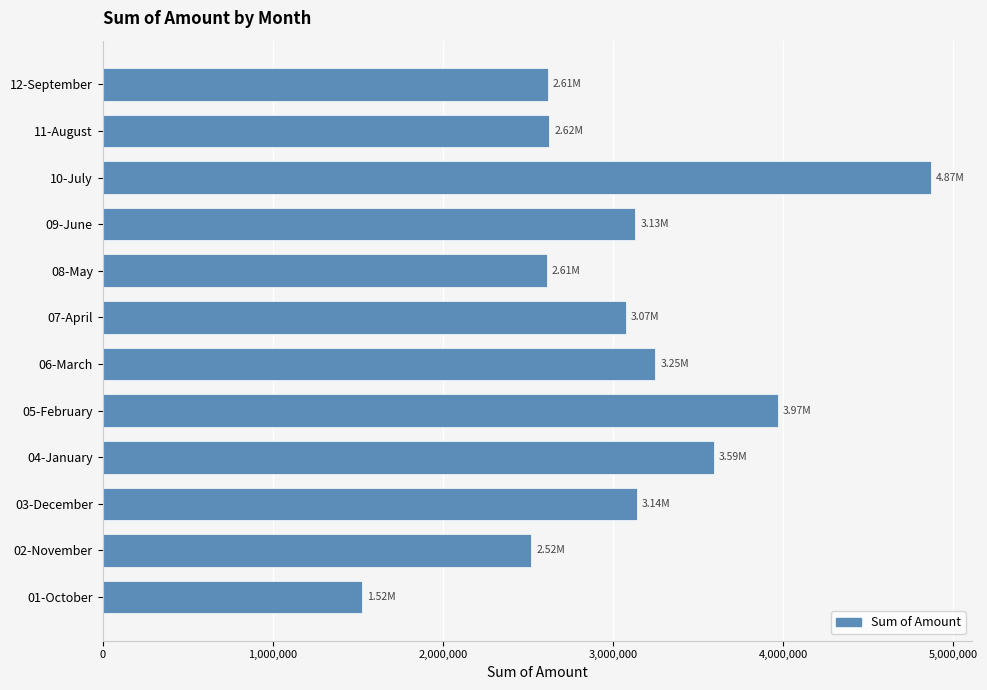

Approximately how many times larger is the value at 11-August compared to 04-January?

0.7